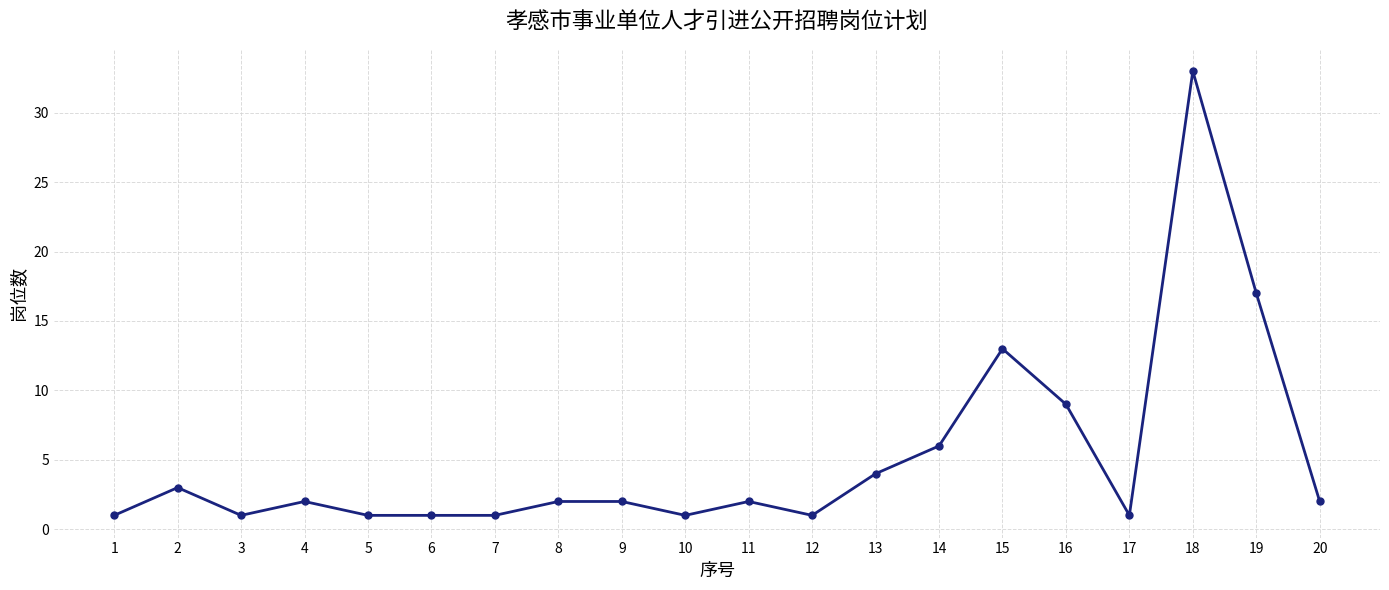

Where is the first local minimum?

3